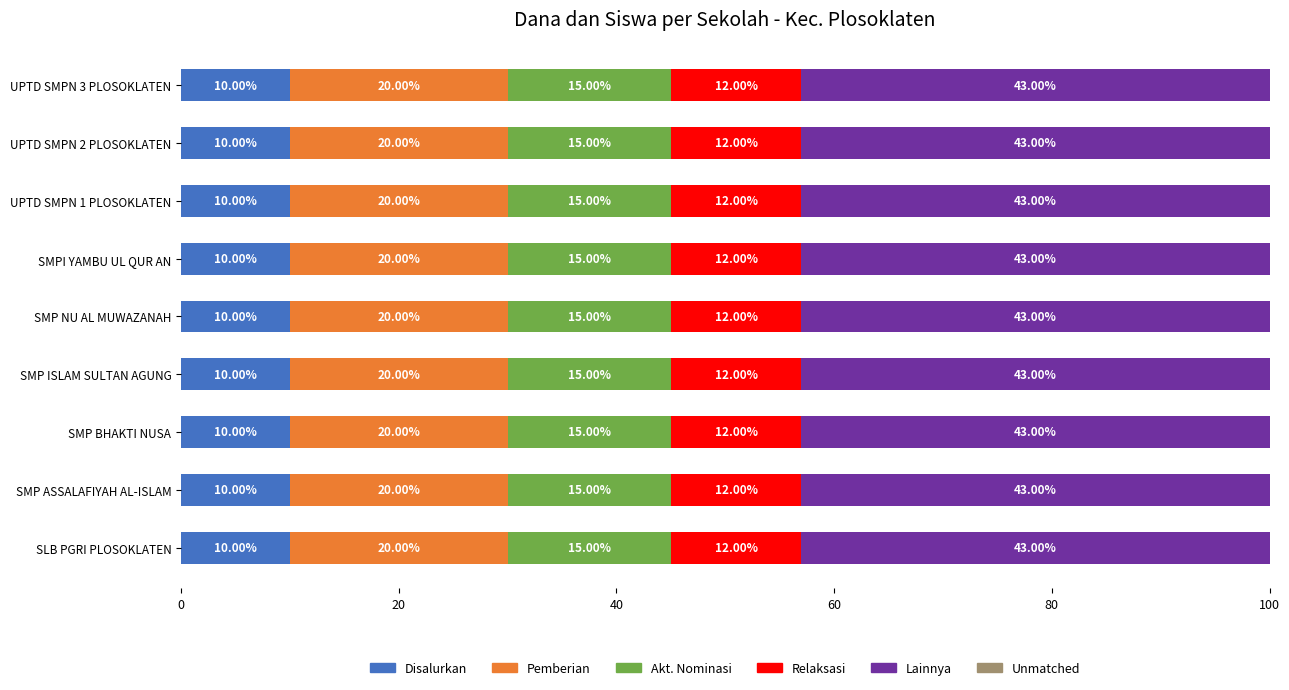

What is the total value across all series at SMPI YAMBU UL QUR AN?

100